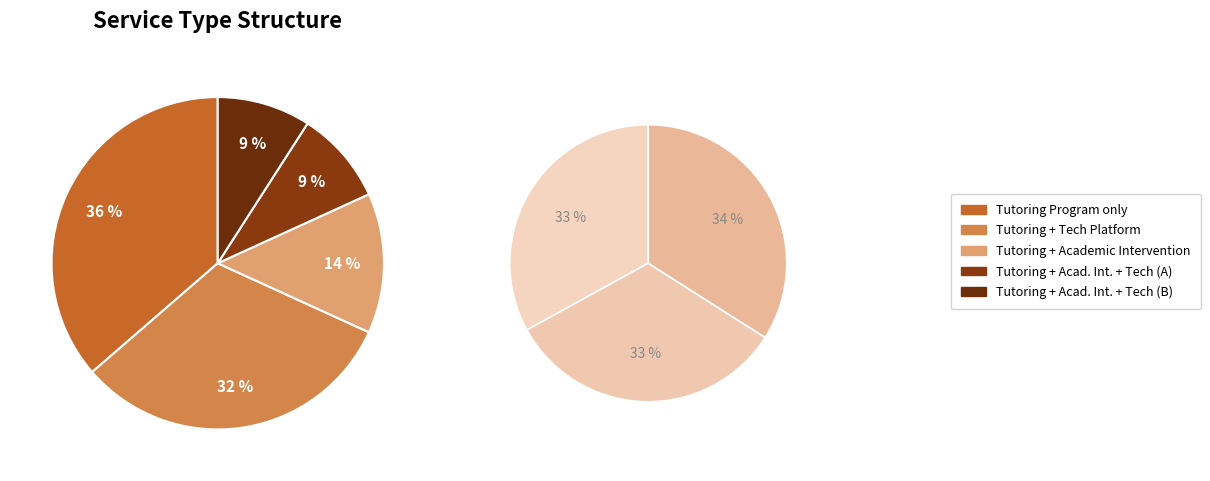

To the nearest percent, what portion does Tutoring Program only represent?

36%